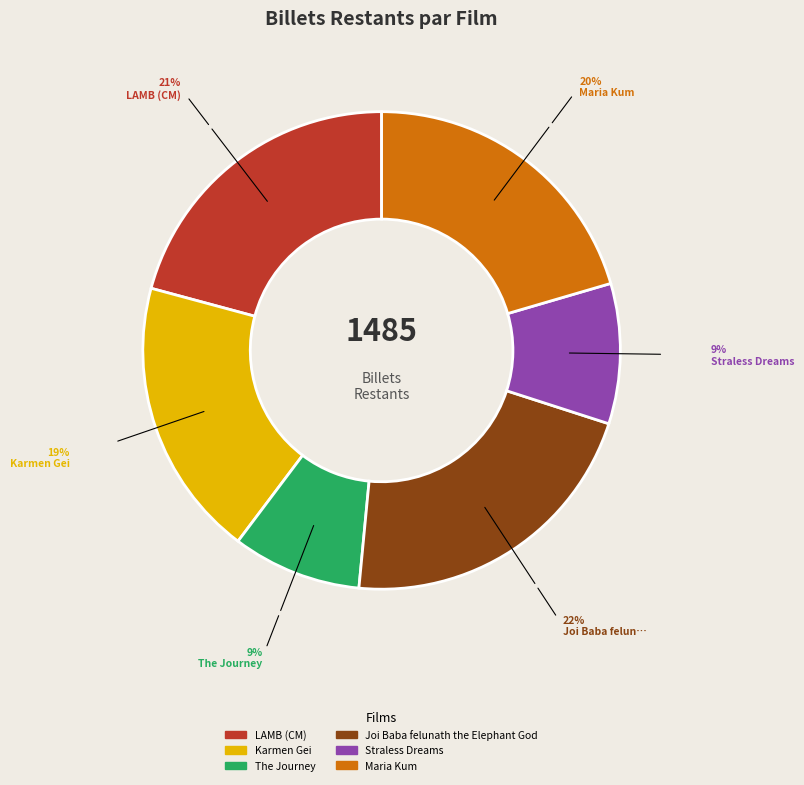

Is it true that Karmen Gei is 19% of the pie?

True